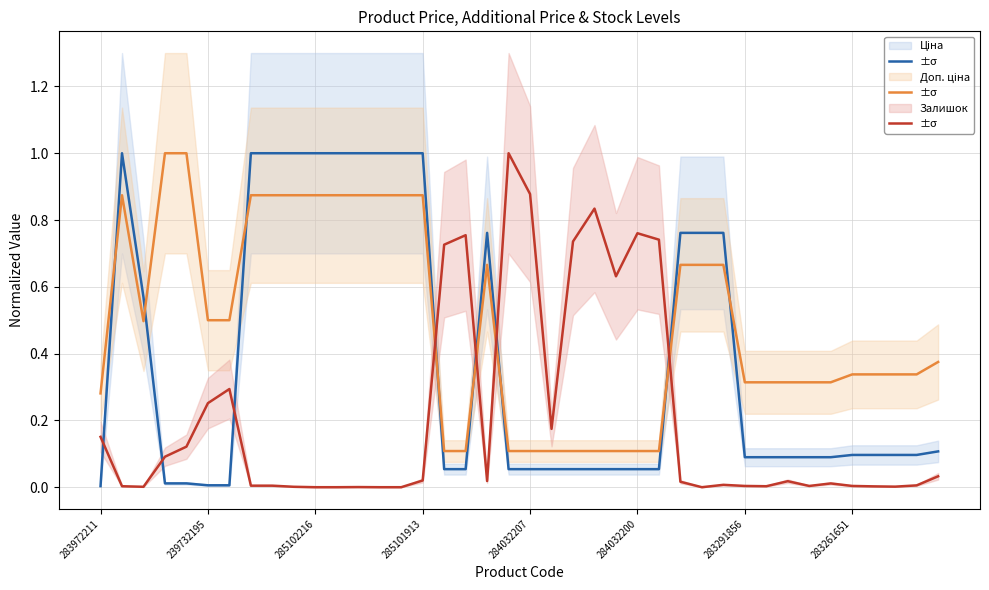

What is the total value across all series at 24?

0.8